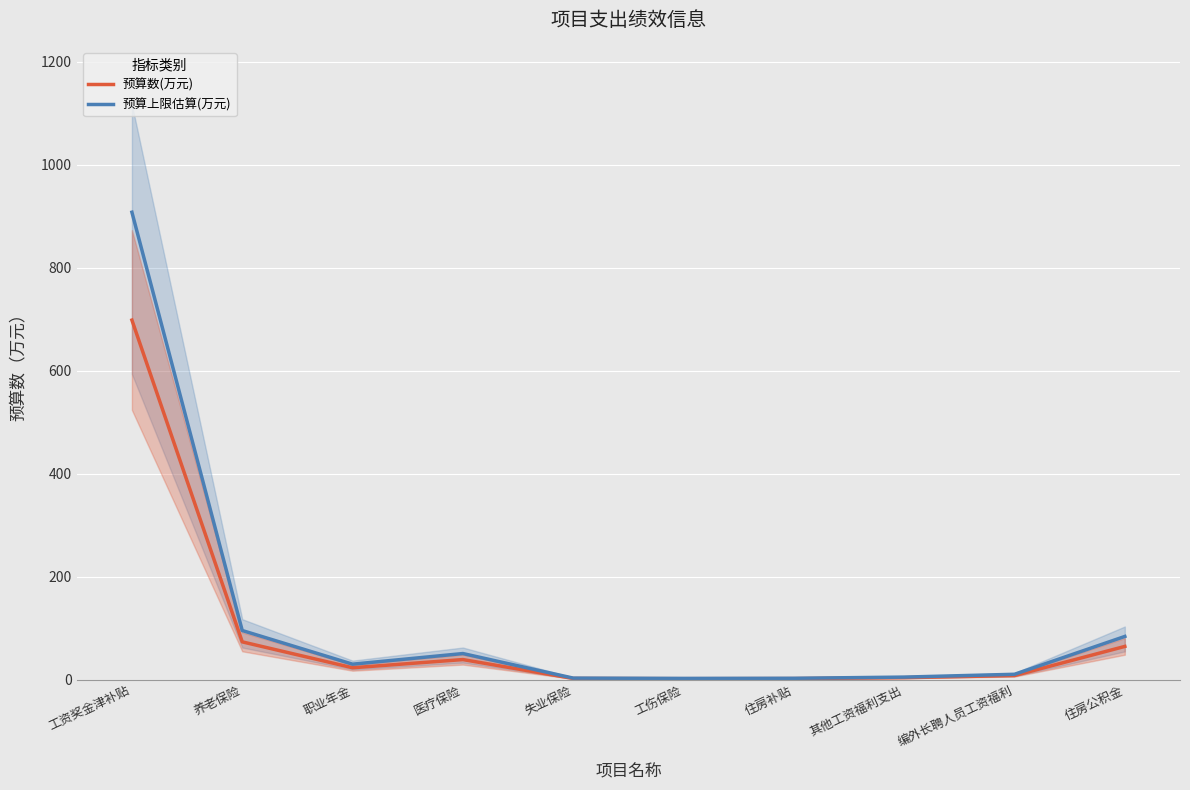

True or false: 预算数(万元) and 预算上限估算(万元) cross at least once.

False